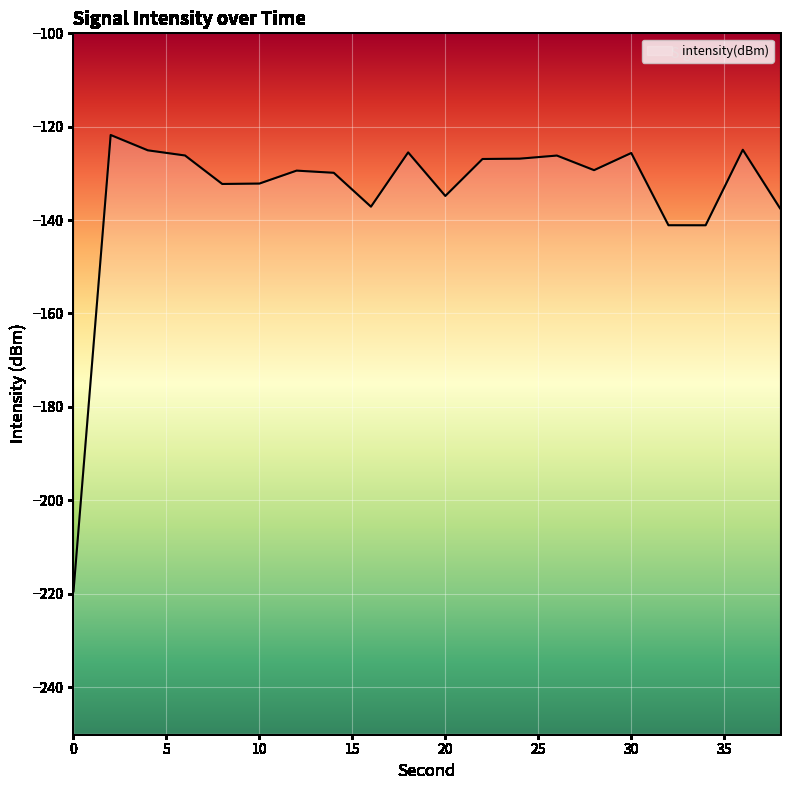

Rank the categories by value from lowest to highest.

0, 34, 32, 38, 16, 20, 8, 10, 14, 12, 28, 22, 24, 26, 6, 30, 18, 4, 36, 2